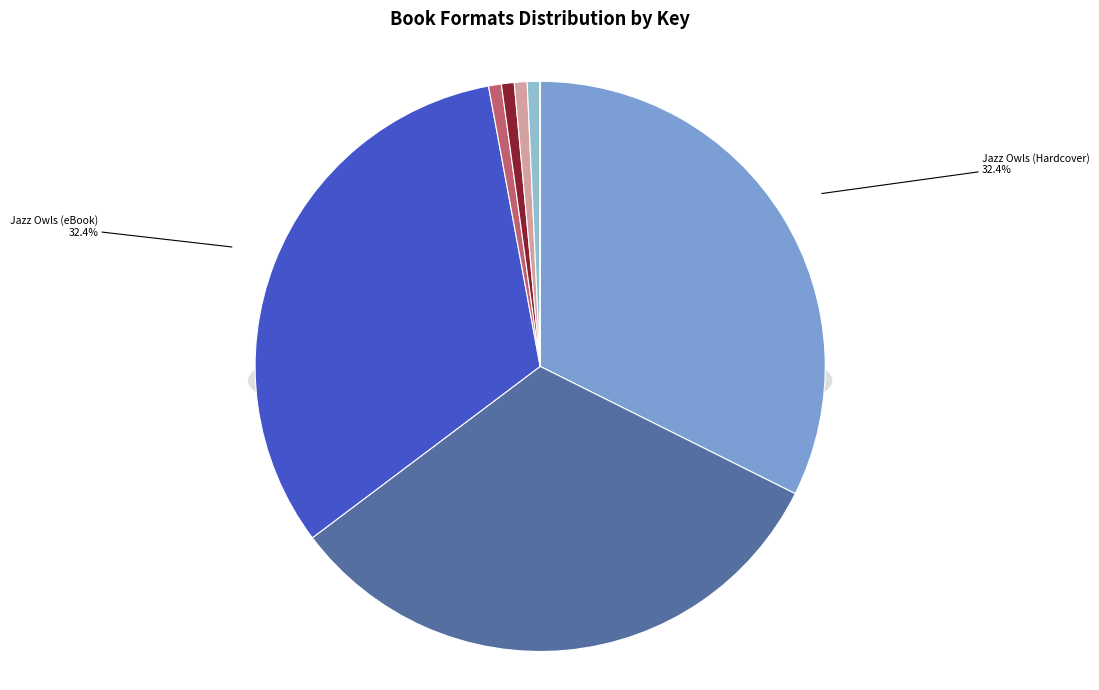

How many segments does this pie chart have?

8